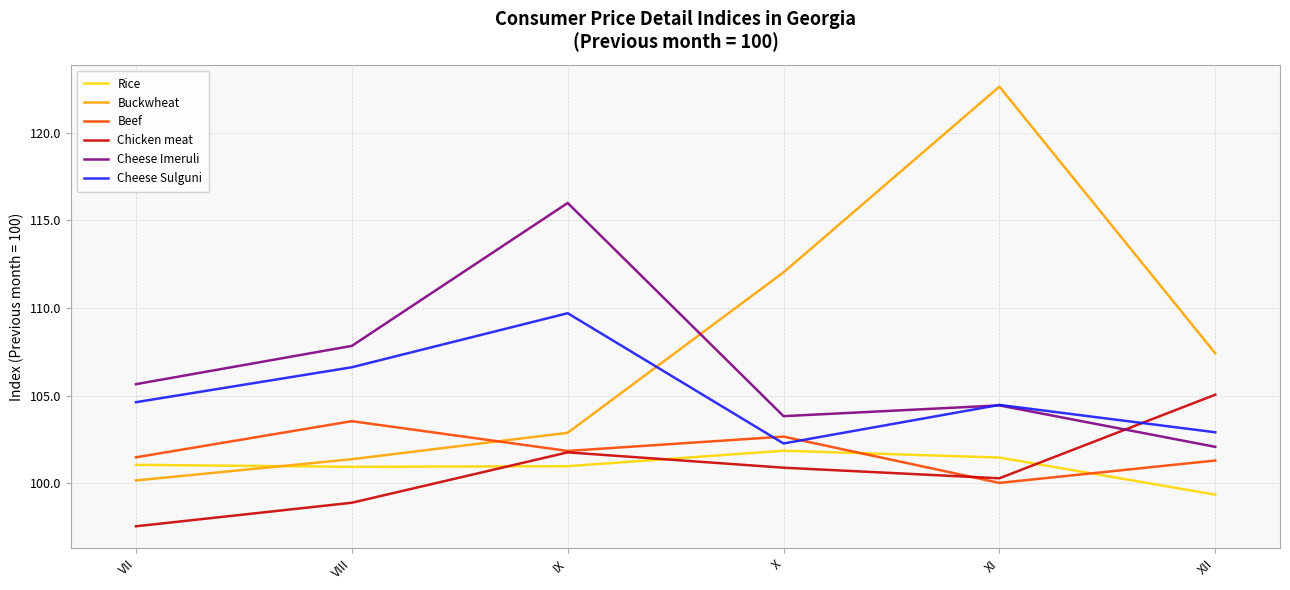

What is the total value across all series at VIII?

619.2